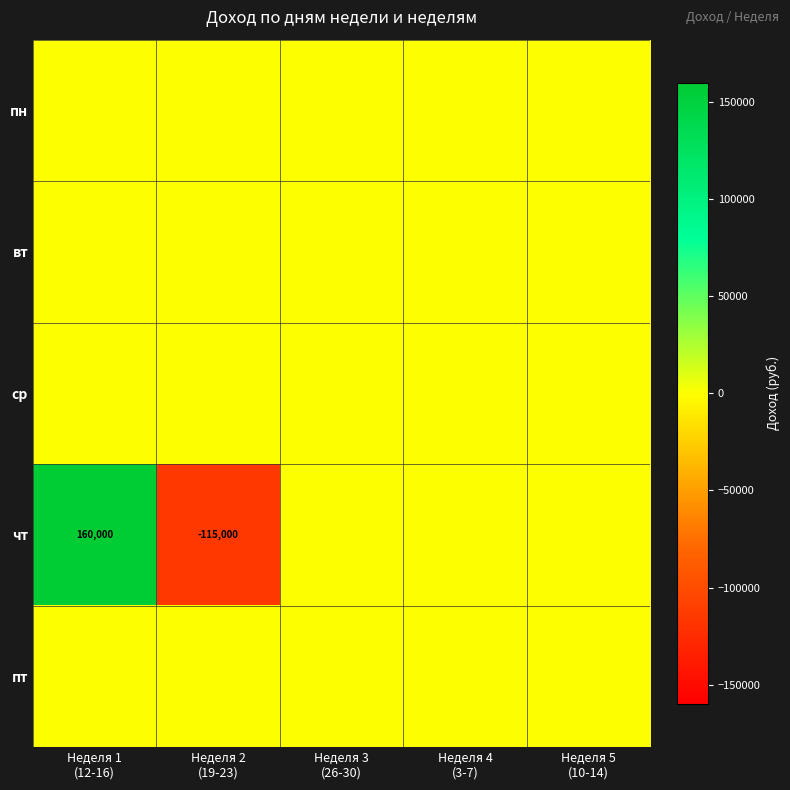

At which category does the chart reach its peak across all series?

Неделя 1
(12-16)